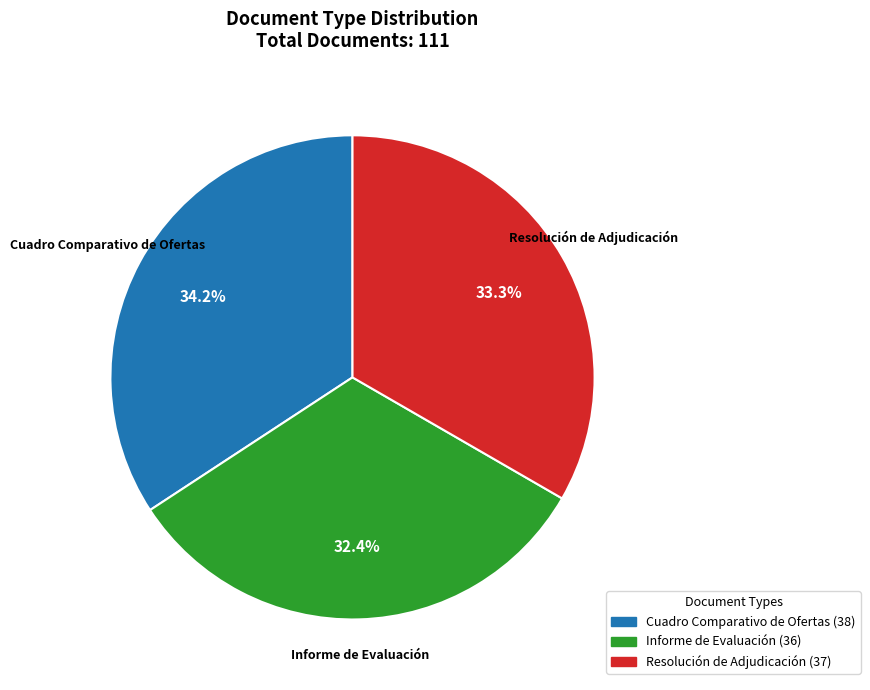

What is the largest slice in the pie chart?

Cuadro Comparativo de Ofertas